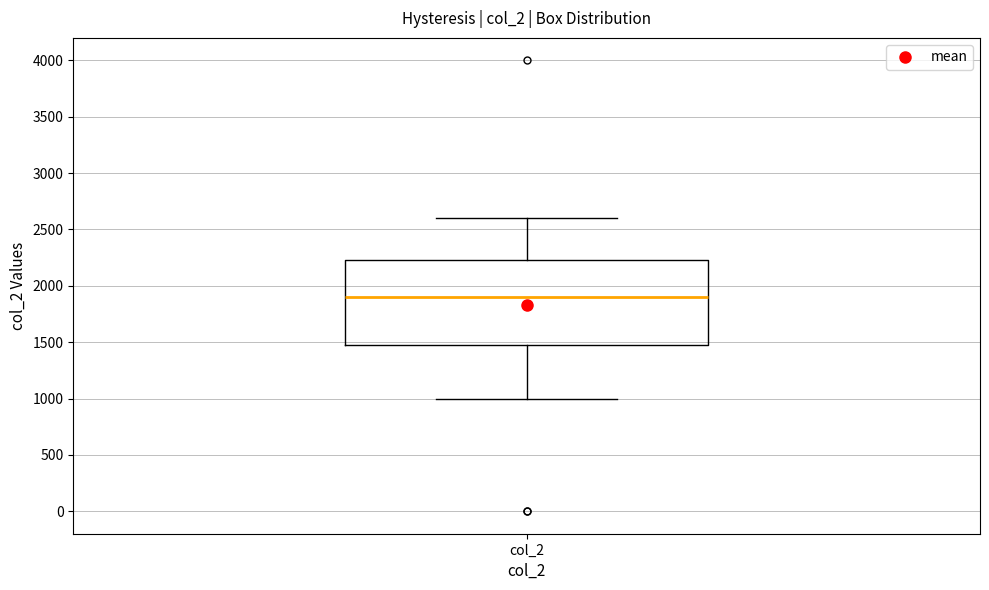

Transcribe this box plot: give where the median line is, the range the box spans, and where the two whiskers end, as read against the y-axis. The values are not printed on the chart, so give them approximately, as read against the axis.

median 1900, box 1500 to 2250, whiskers 1000 to 2600